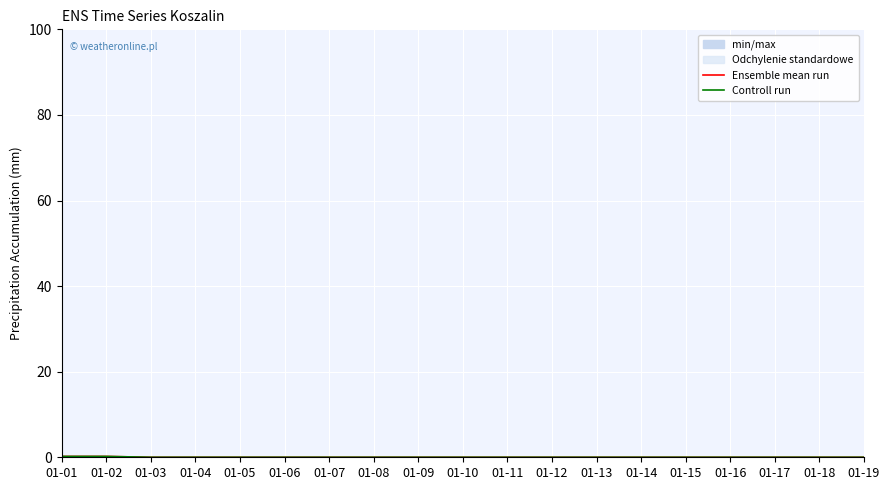

Which series has the largest total across all categories?

Ensemble mean run